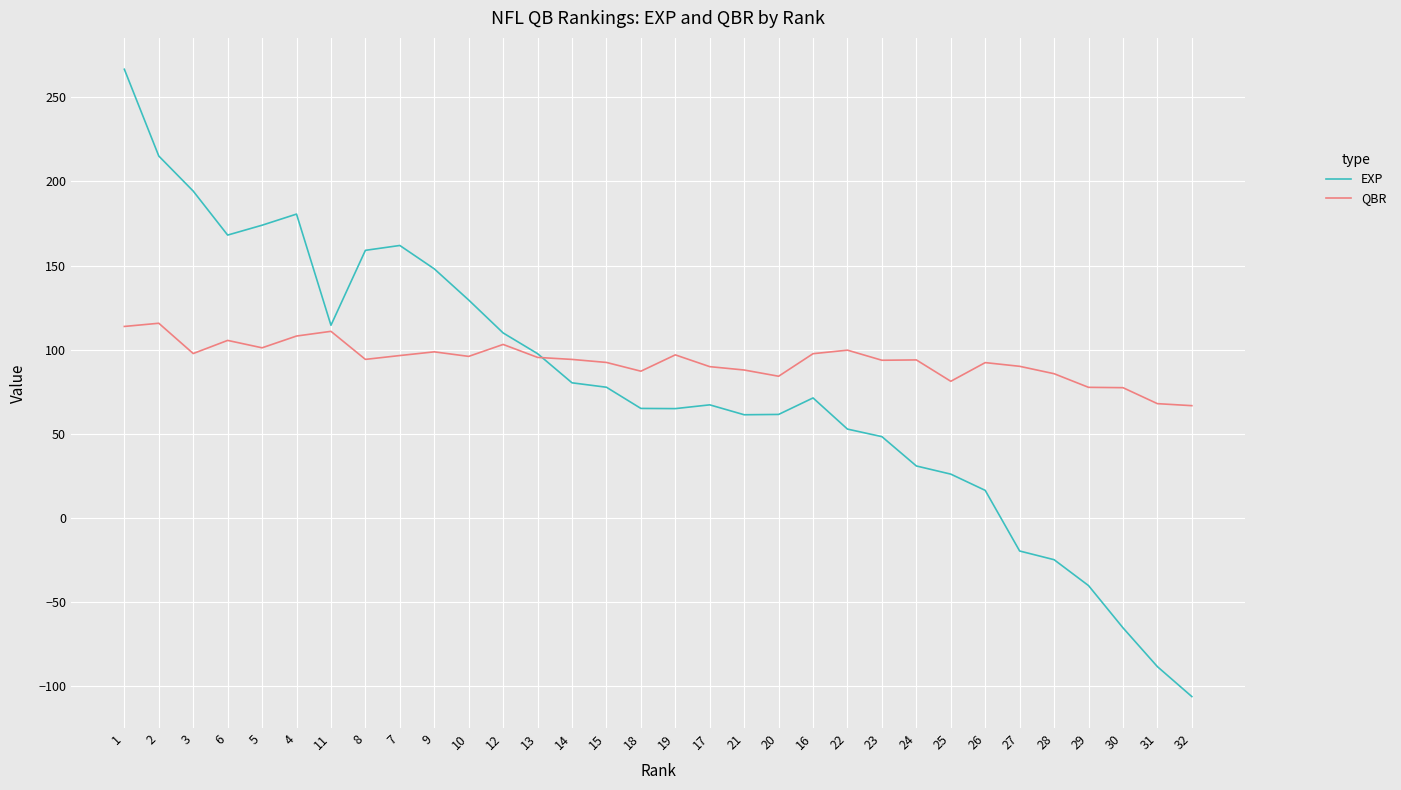

The value of EXP at 8 is 159.1. True or false?

True